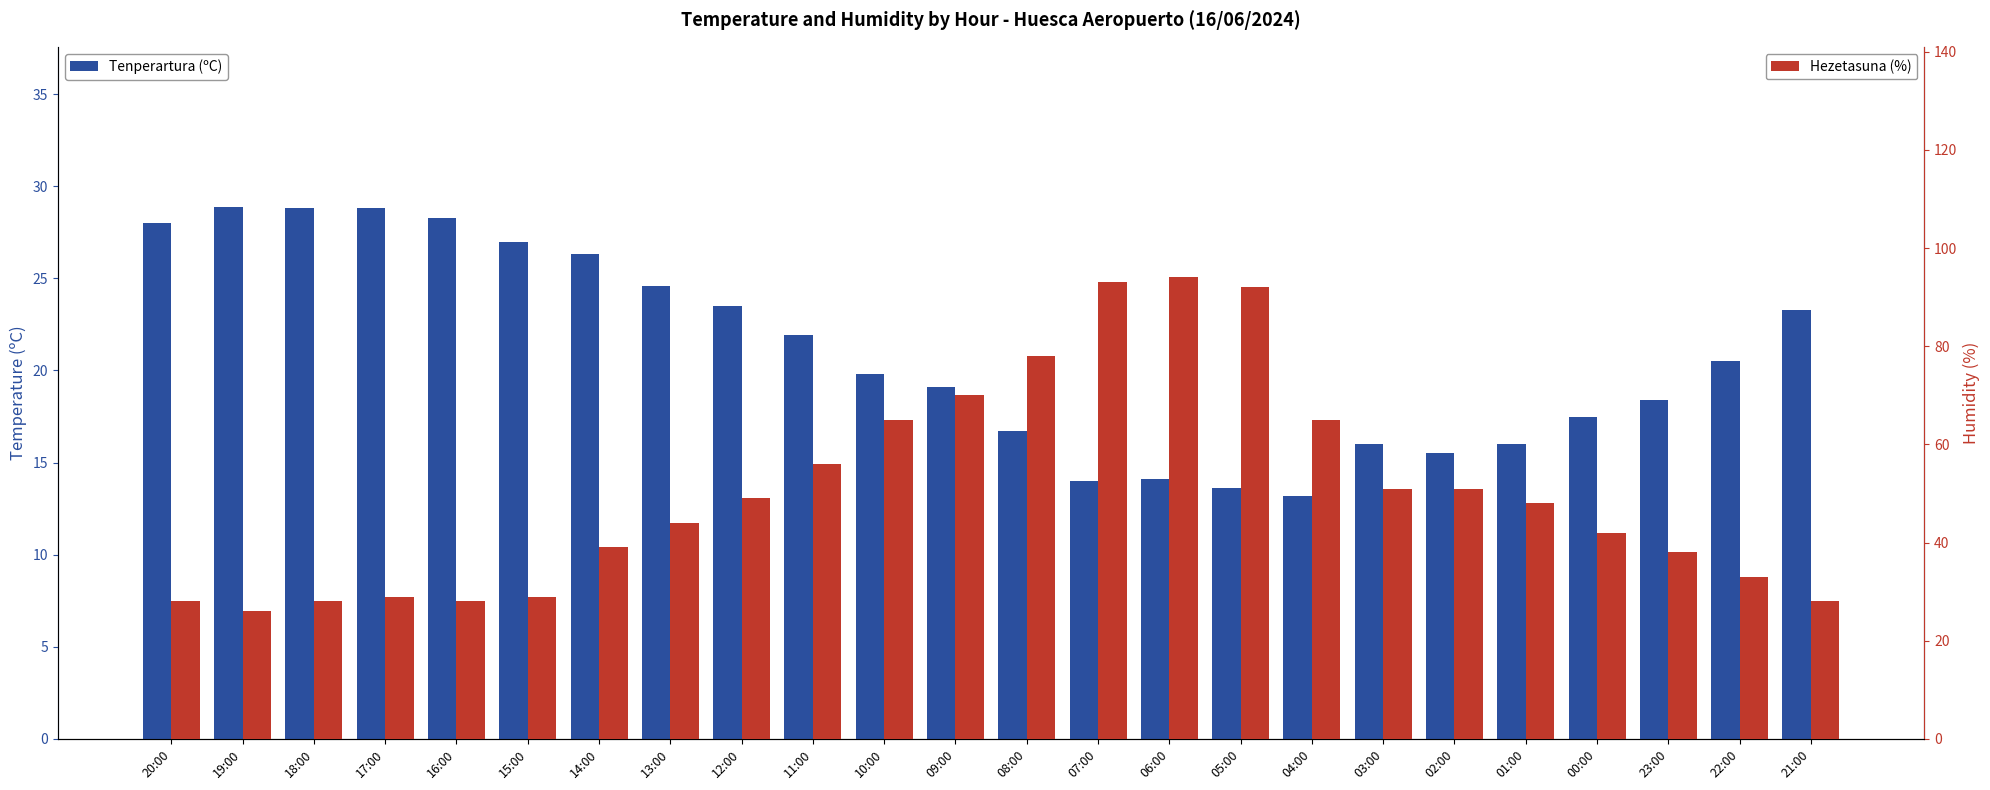

How many bars are there in total?

48